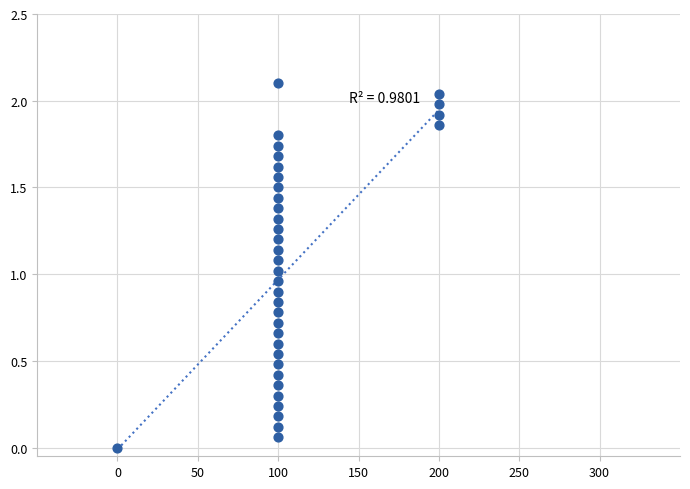

What is the range of X values (max minus min)?

200.0